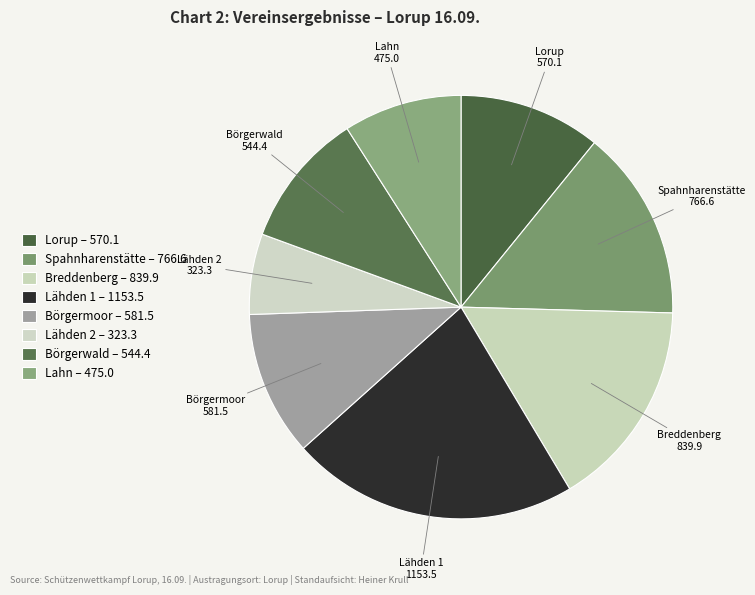

Which has a higher value, Spahnharenstätte or Lähden 1?

Lähden 1